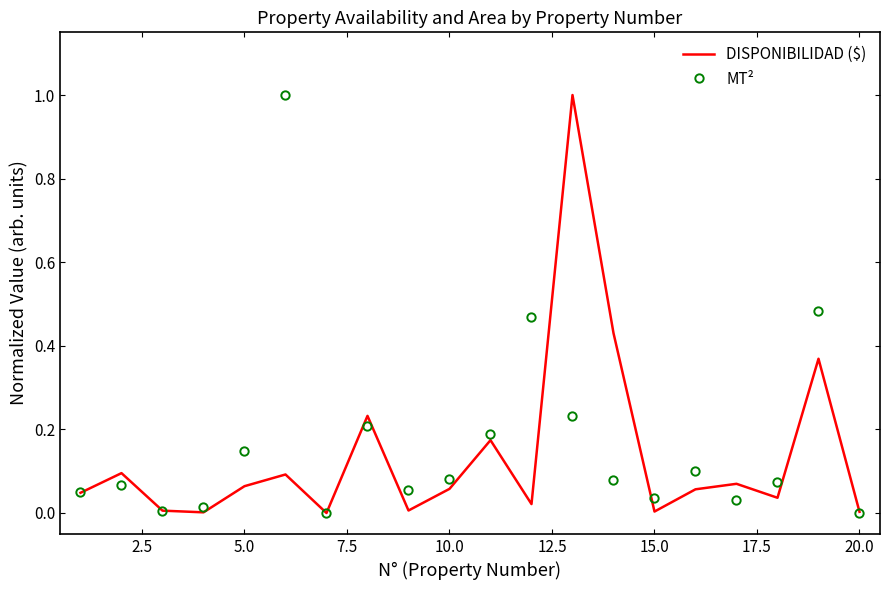

What is the maximum value shown in the chart?

1.0